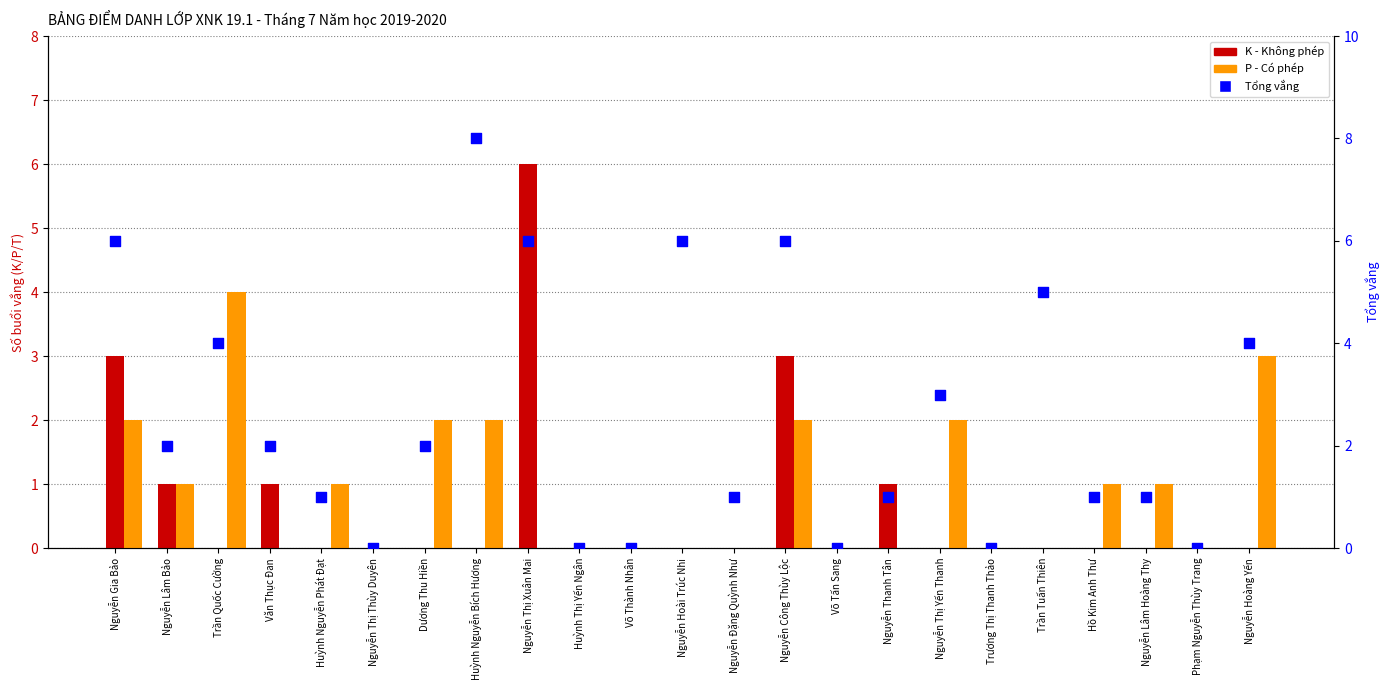

Is the value of K (Không phép) at Nguyễn Gia Bảo greater than the value of P (Có phép) at Nguyễn Thị Xuân Mai?

Yes